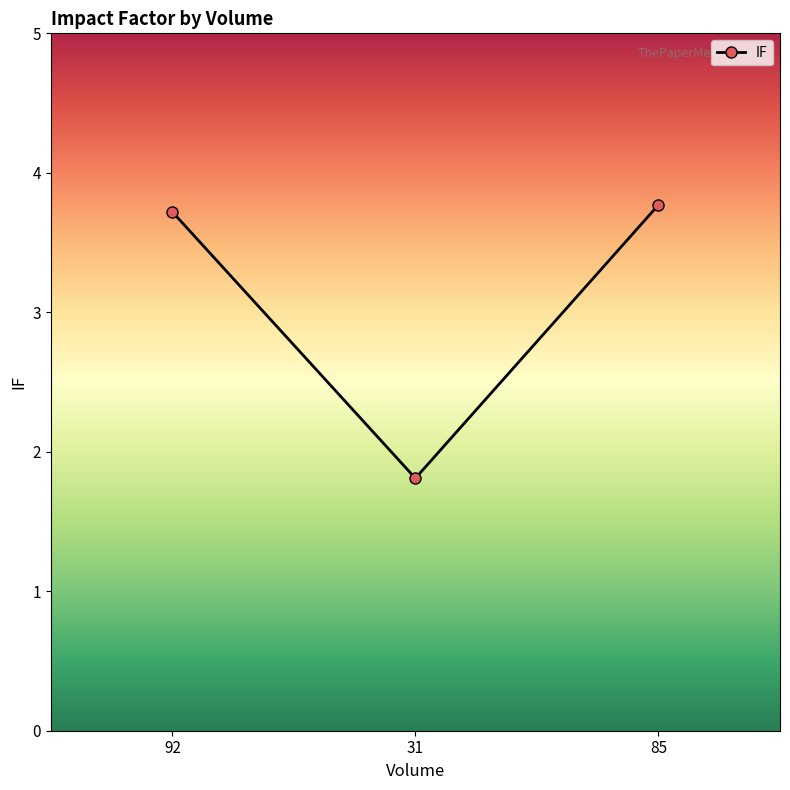

Count the number of categories in the chart.

3